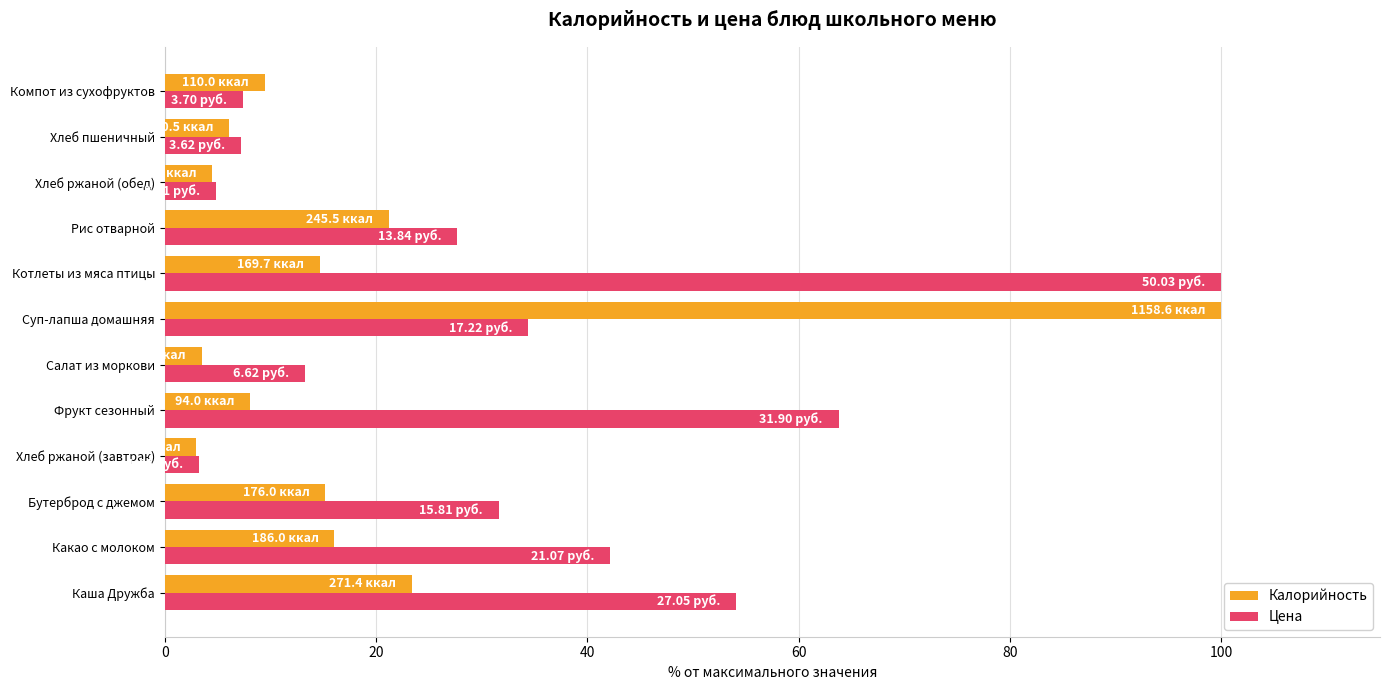

What are all the series names shown in the legend?

Калорийность, Цена